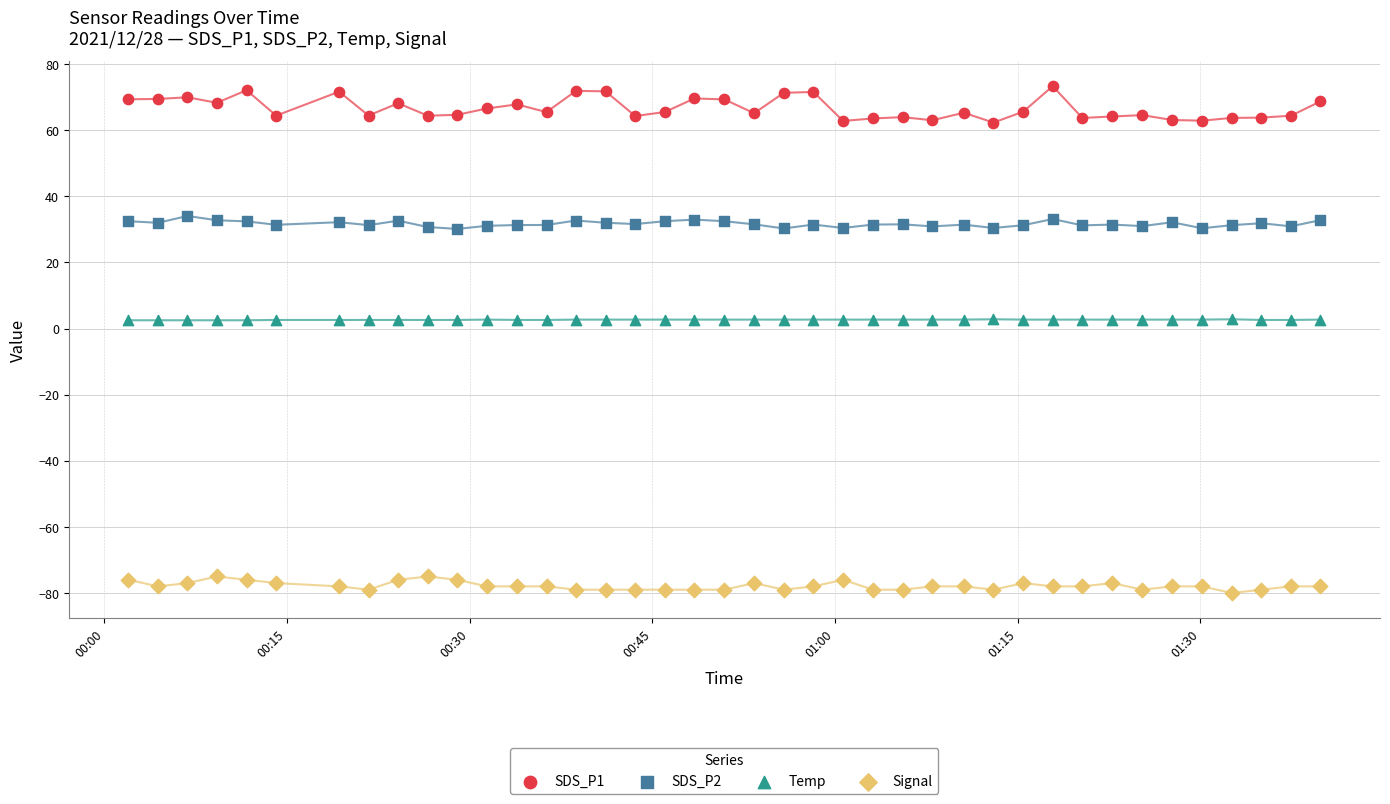

Across all data points, what is the range of Y values (max minus min)?

153.3